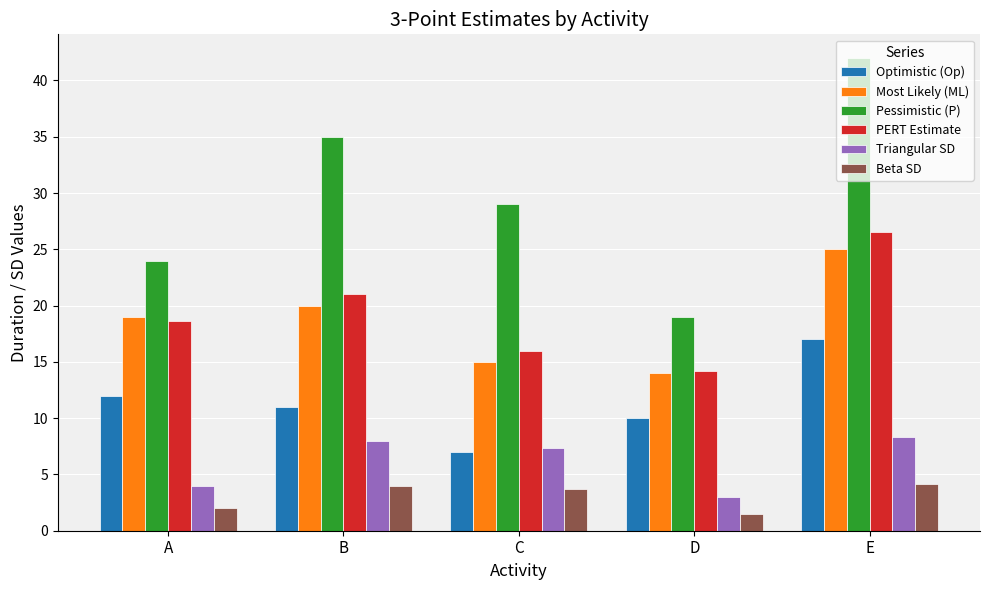

True or false: Optimistic (Op) has a value of 12.0 at A.

True